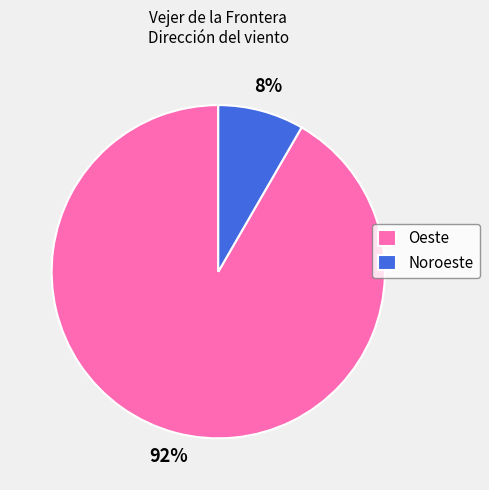

Does Oeste represent more than half of the total?

Yes